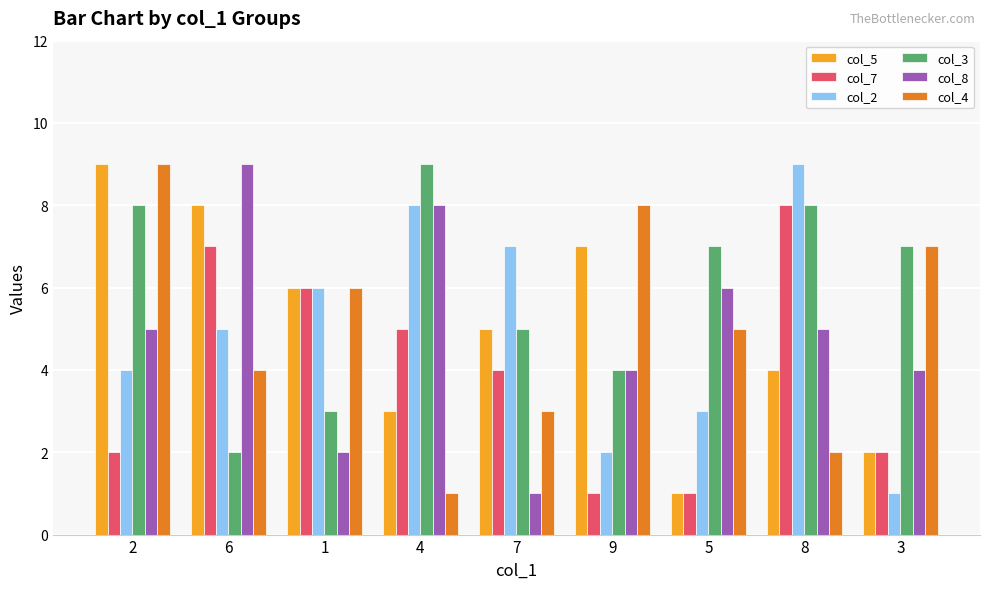

Rank the categories by col_5 value from highest to lowest.

2, 6, 9, 1, 7, 8, 4, 3, 5